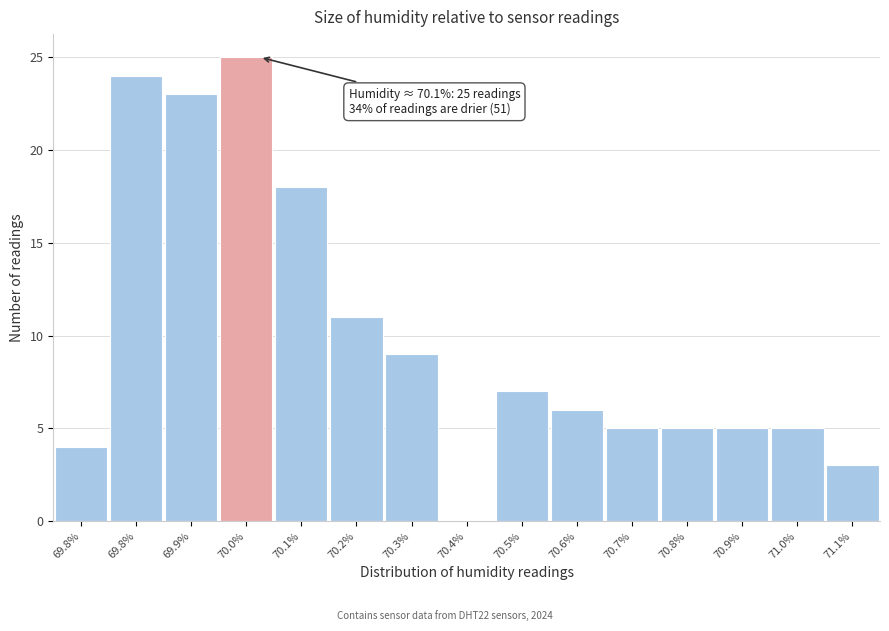

How many series are shown in this chart?

1